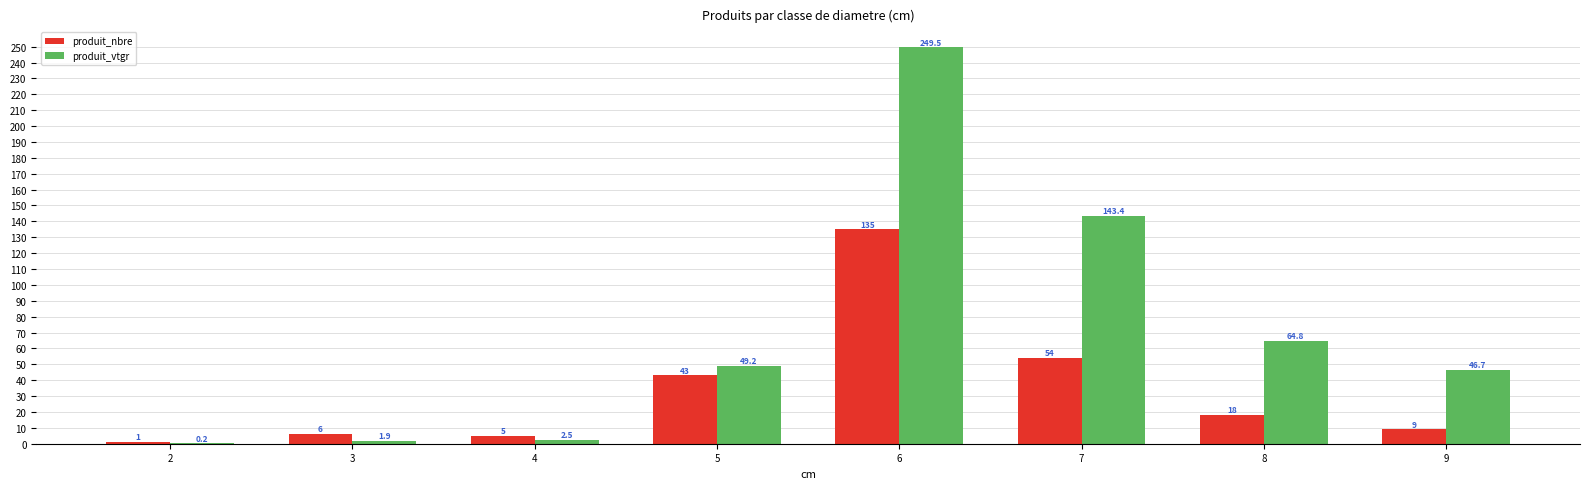

Which category has the highest value in the produit_vtgr series?

6